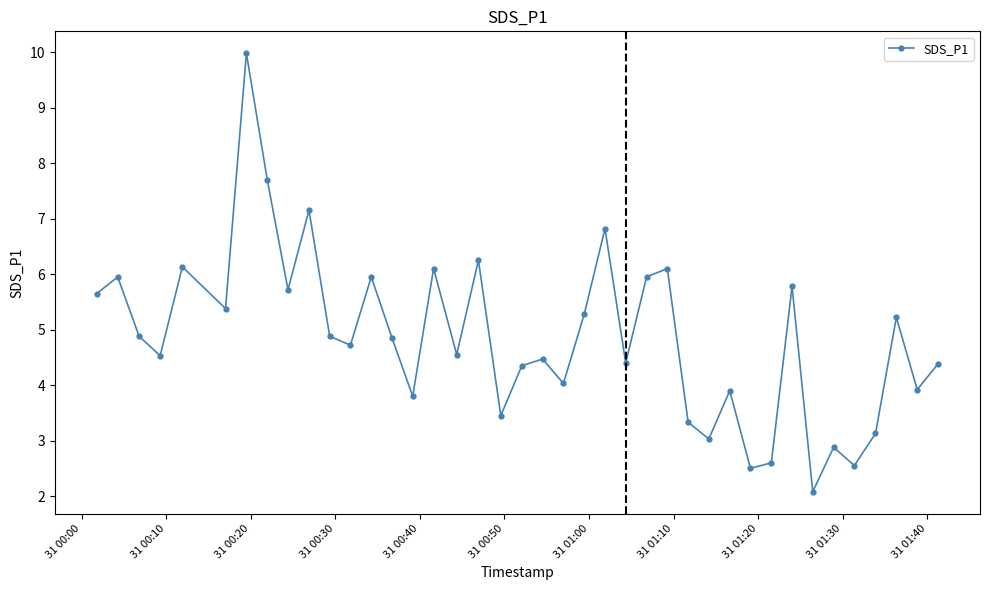

What is the greatest value displayed?

10.0